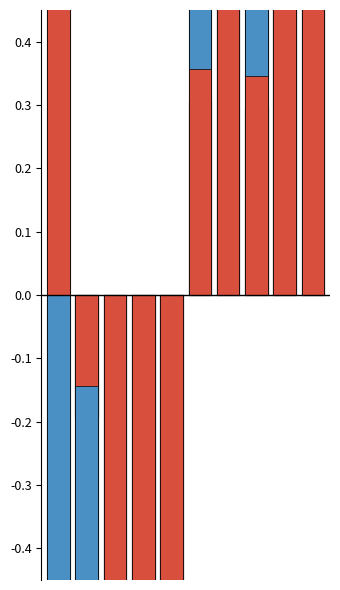

How many data points does each series have?

10